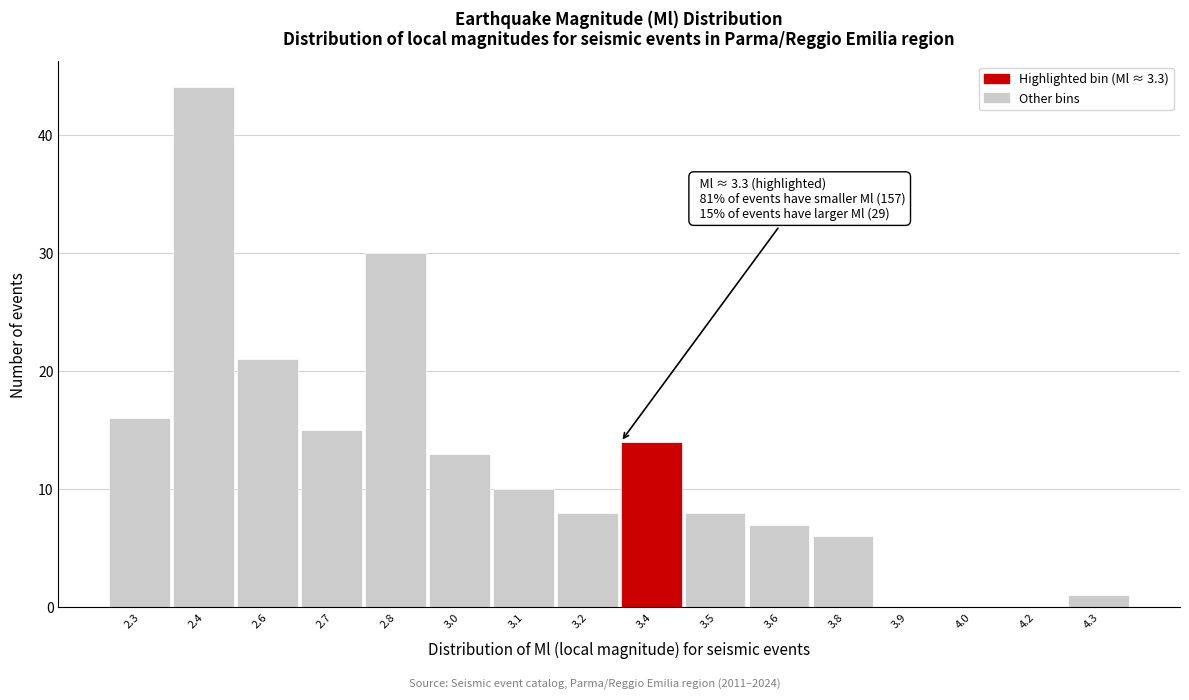

Reading left to right, extract all data points from this chart.

2.3=16	2.4=44	2.6=21	2.7=15	2.8=30	3.0=13	3.1=10	3.2=8	3.4=14	3.5=8	3.6=7	3.8=6	3.9=0	4.0=0	4.2=0	4.3=1